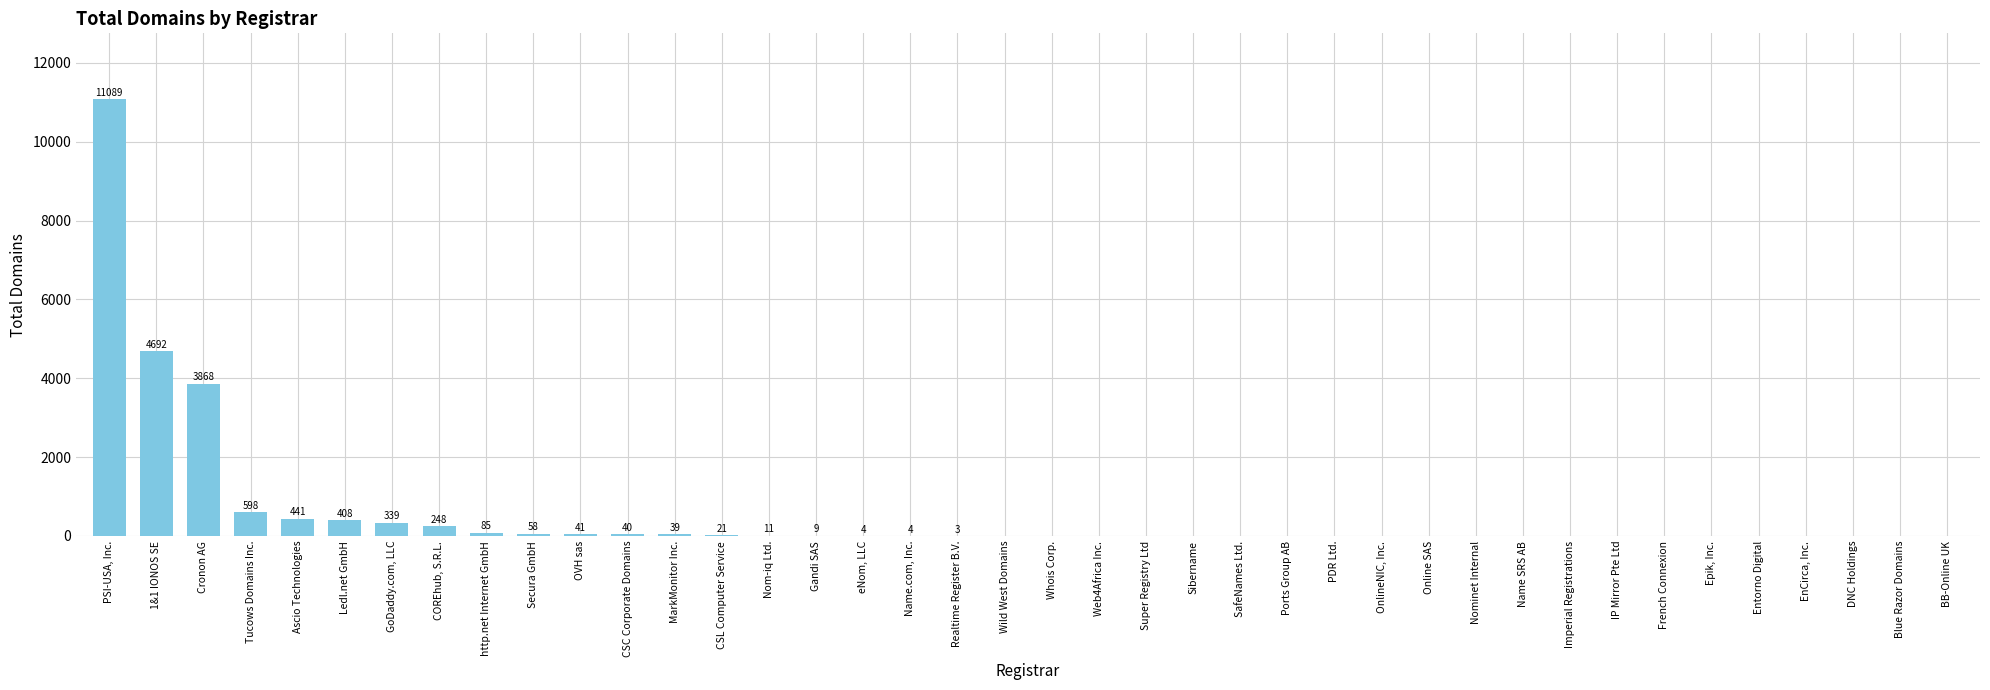

Is it true that the value at Blue Razor Domains is 0?

True